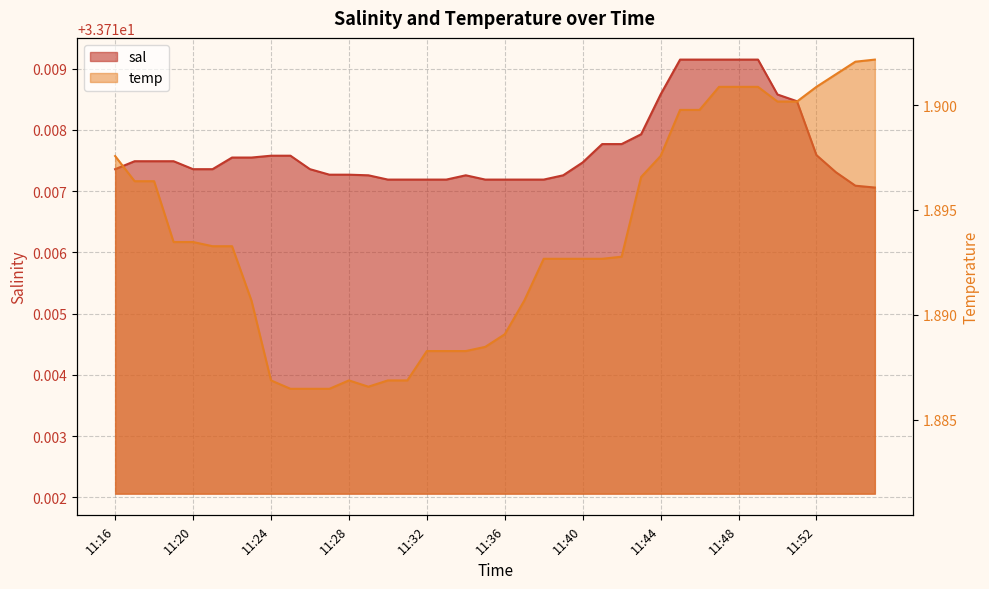

Is the value of temp at 11:23 greater than the value of sal at 11:47?

No